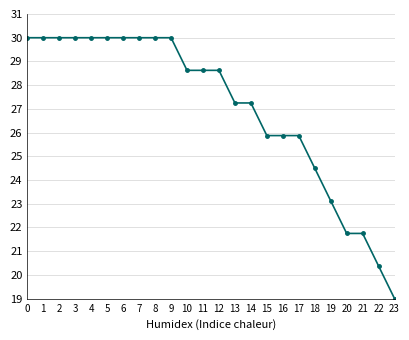

Where is the data nearest to the value 24?

18